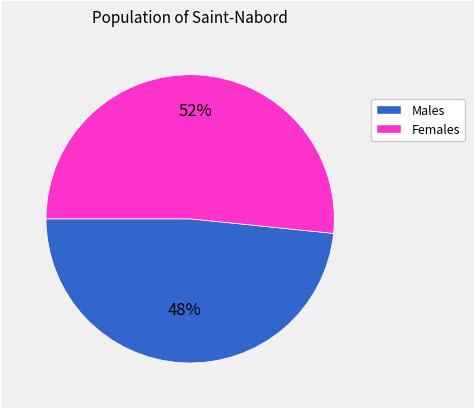

To the nearest percent, what is the average slice percentage?

50%